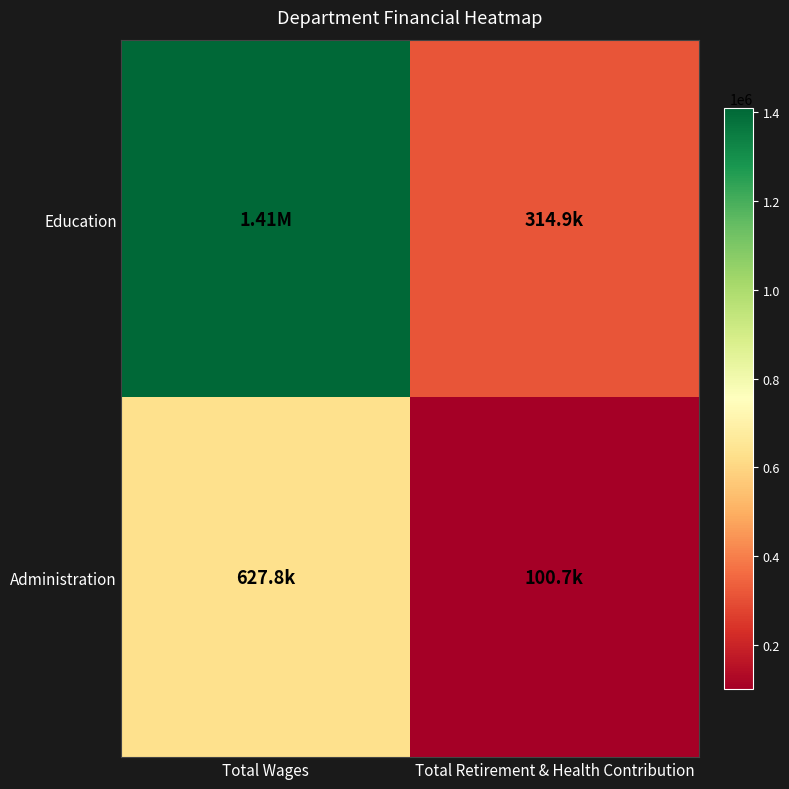

Which series has the widest spread of values?

Education